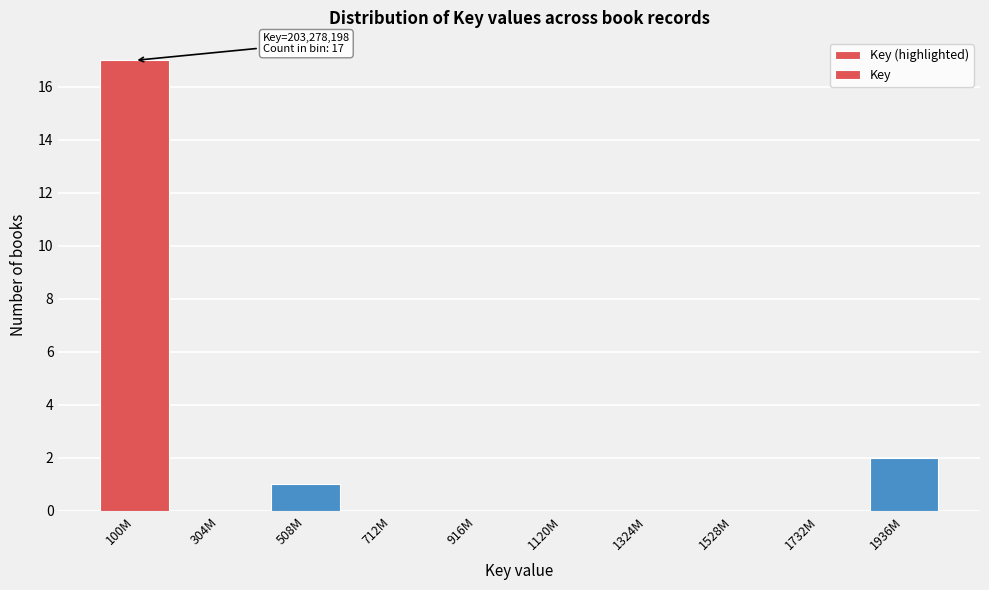

Reading left to right, extract all data points from this chart.

100M=17	304M=0	508M=1	712M=0	916M=0	1120M=0	1324M=0	1528M=0	1732M=0	1936M=2